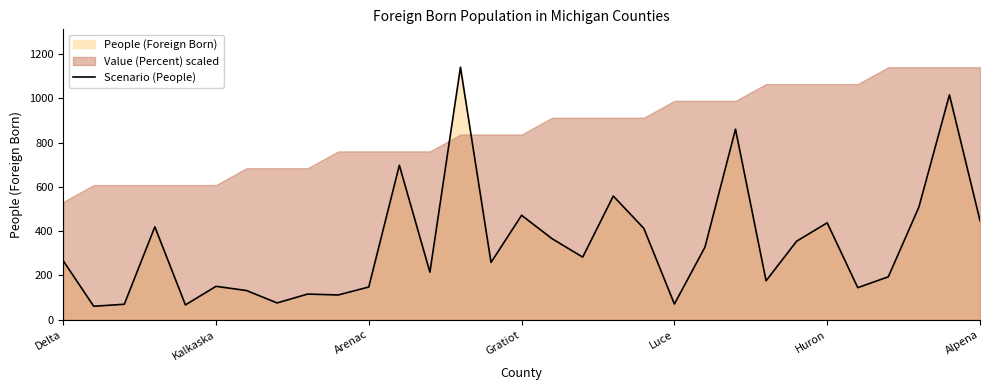

Reading left to right, transcribe all the data shown in this chart.

267	61	70	420	67	151	132	76	116	112	148	698	215	1141	259	472	366	283	559	413	71	328	861	176	355	438	145	194	509	1016	448